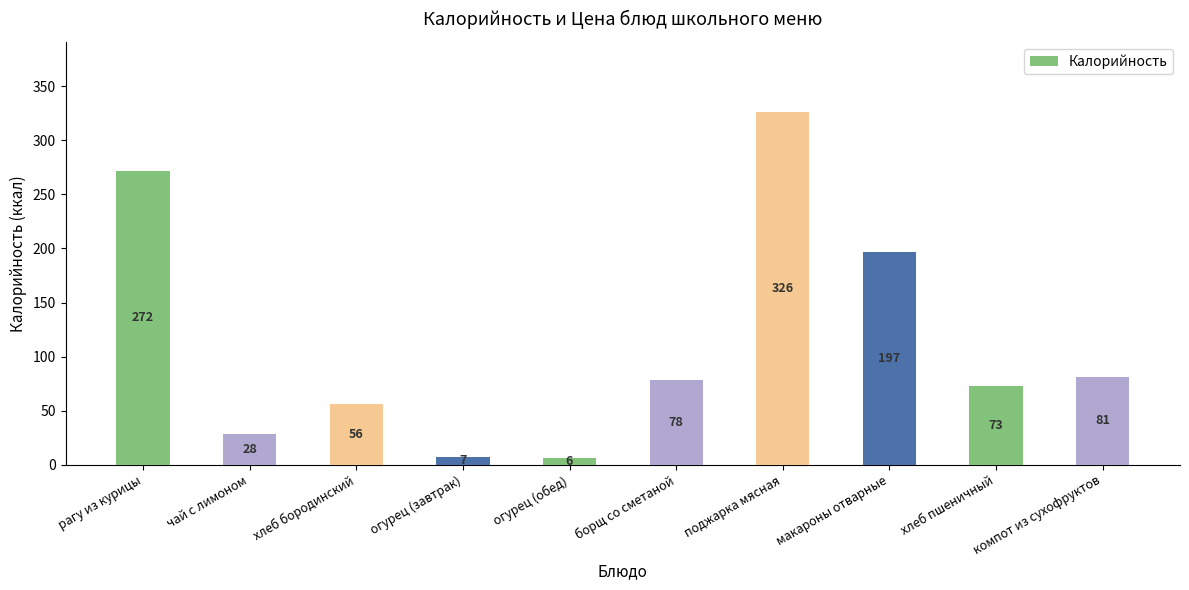

How many series are shown in this chart?

1